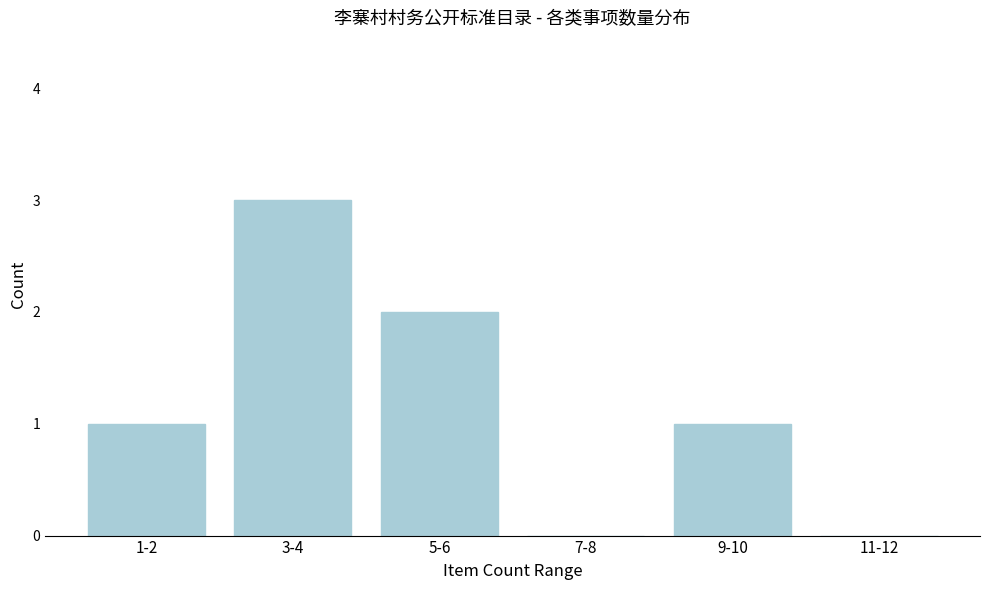

Reading left to right, what are all the values shown in this chart?

1-2=1	3-4=3	5-6=2	7-8=0	9-10=1	11-12=0